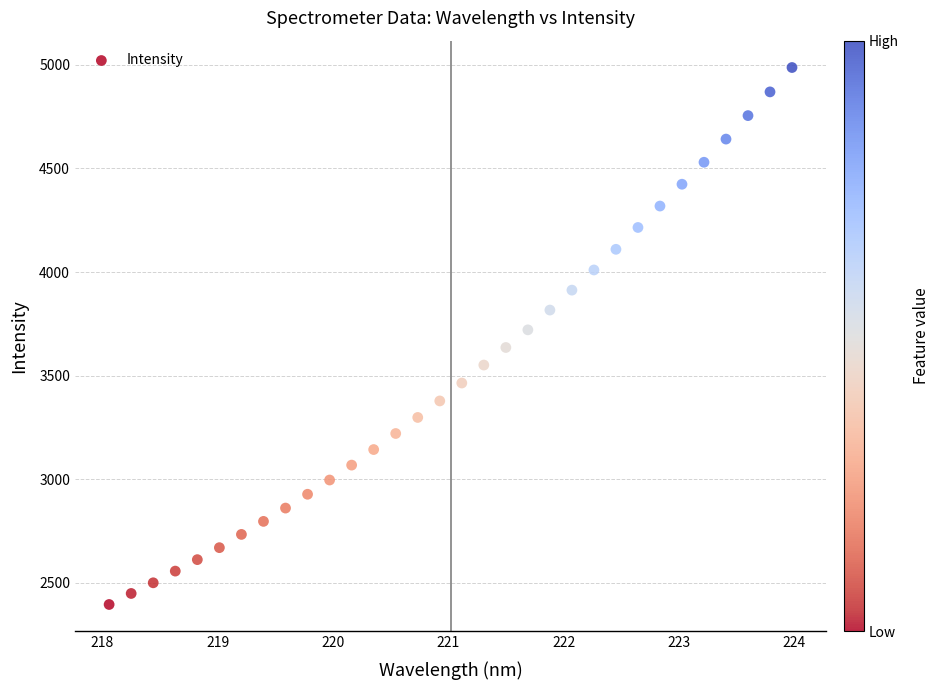

What is the range of Y values (max minus min)?

2592.4